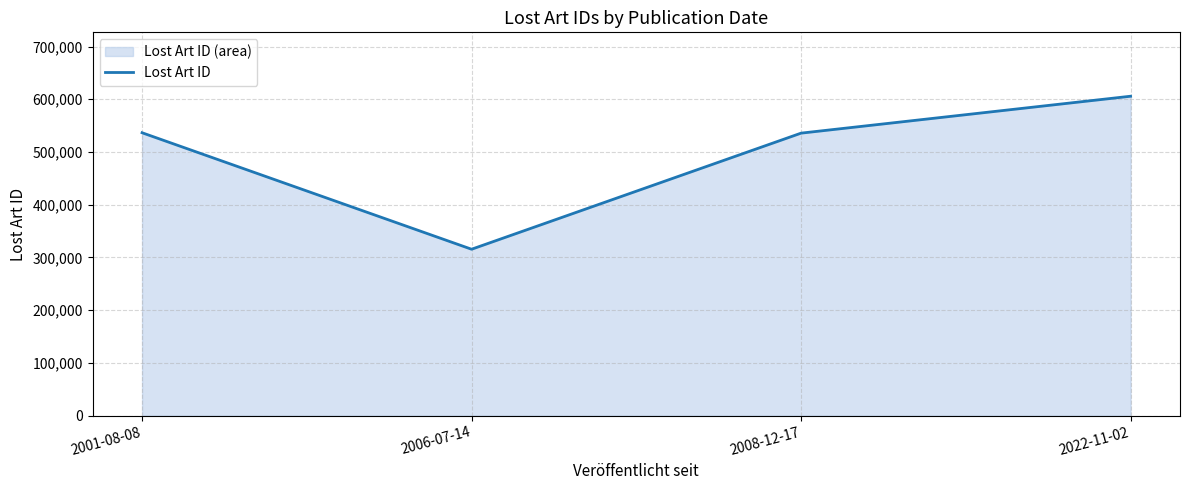

What is the average value?

498464